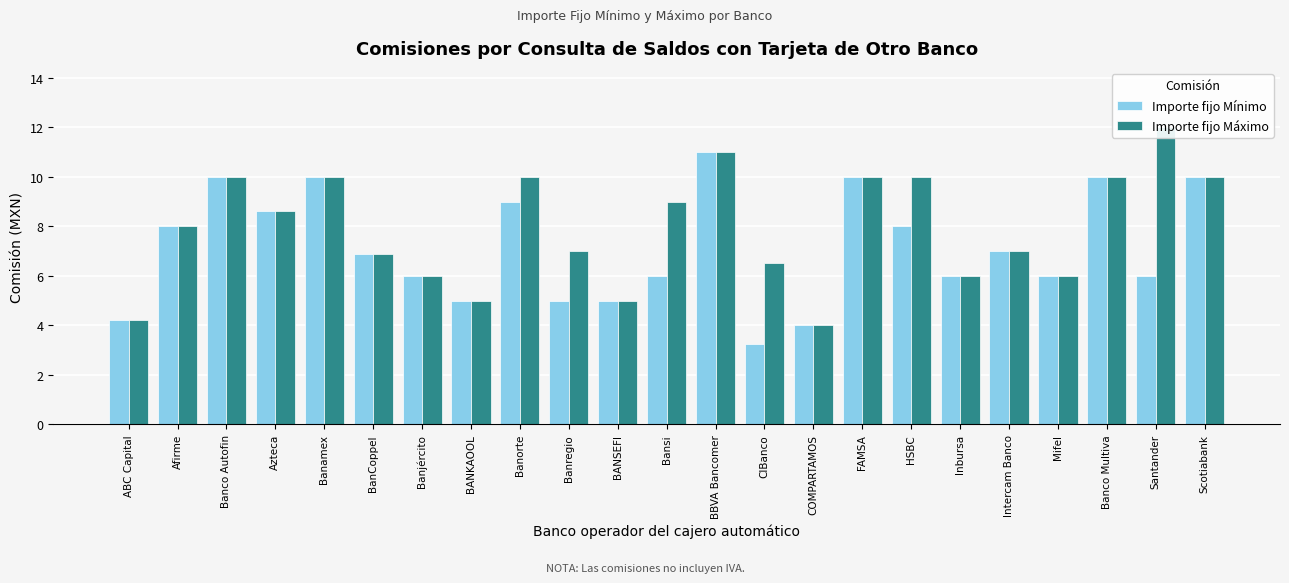

Which series has the widest spread of values?

Importe fijo Máximo